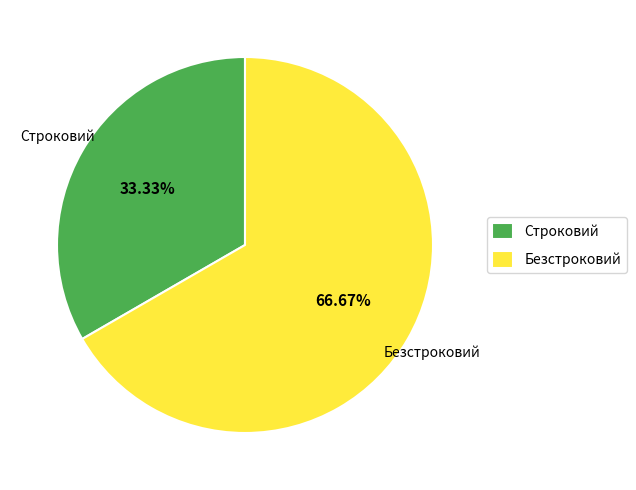

True or false: Безстроковий accounts for 67% of the total.

True